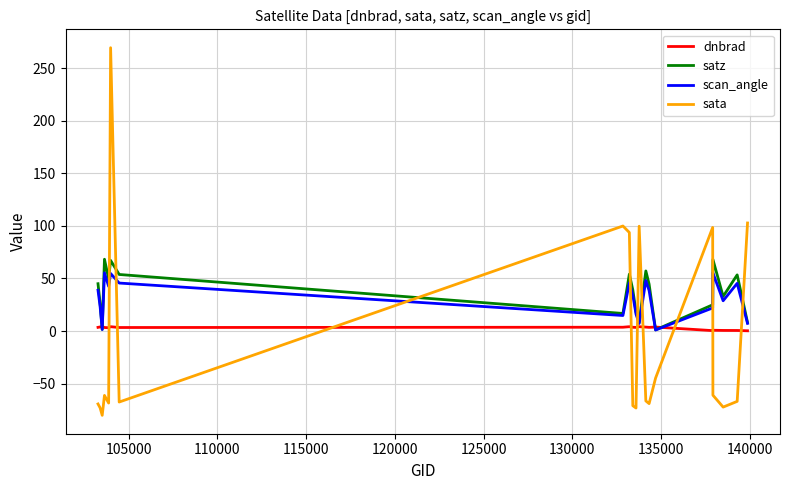

True or false: sata and scan_angle intersect in this chart.

True